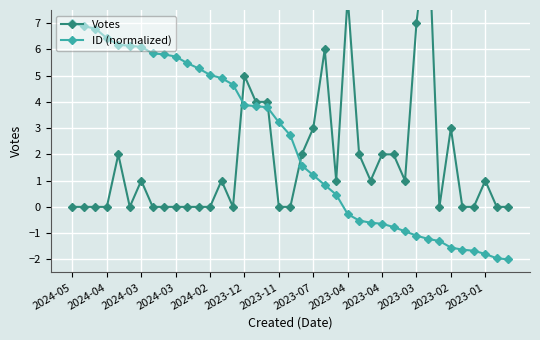

Which series has the largest range (max minus min)?

Votes